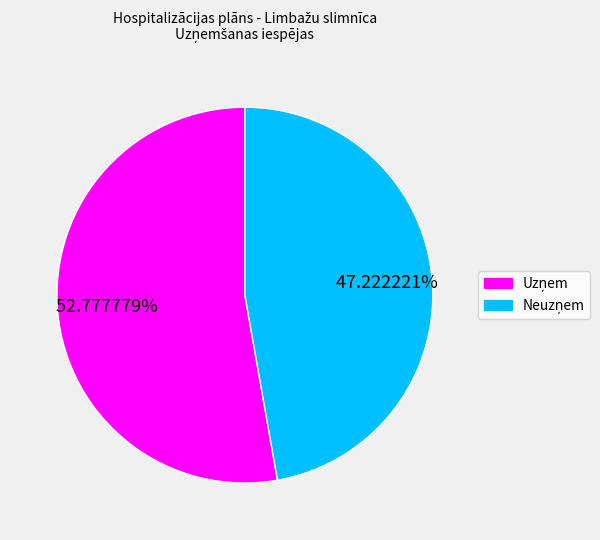

Count the number of slices in the pie.

2